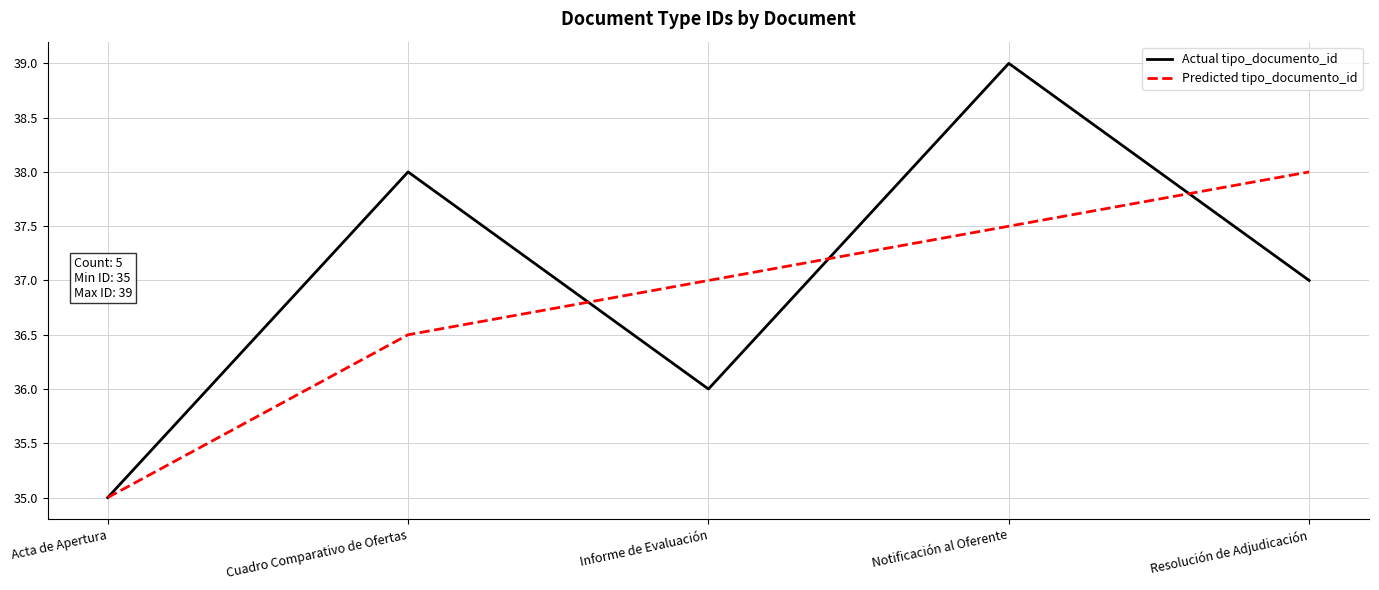

At Informe de Evaluación, list the series in order from largest to smallest.

Predicted tipo_documento_id, Actual tipo_documento_id